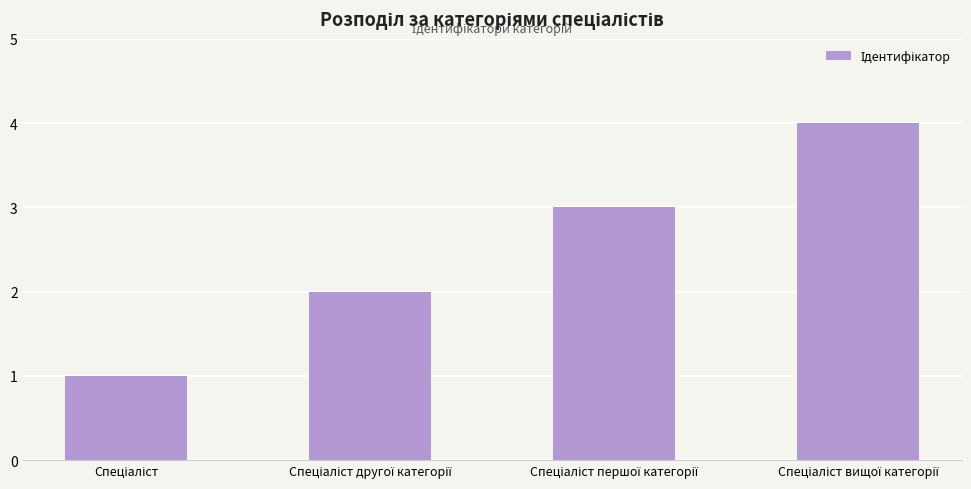

How many data points are less than 3?

2